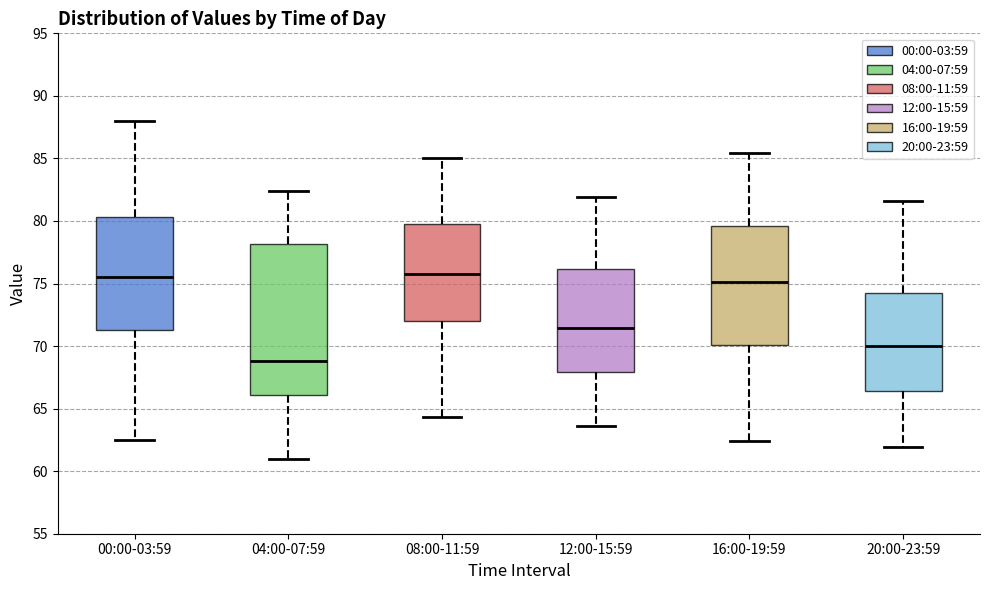

Reading left to right, read every box against the y-axis: the position of its median line, the range the box covers, and the ends of its whiskers. The values are not printed on the chart, so give them approximately, as read against the axis.

00:00-03:59: median 75.5, box 71.5 to 80.5, whiskers 62.5 to 88.0
04:00-07:59: median 69.0, box 66.0 to 78.0, whiskers 61.0 to 82.5
08:00-11:59: median 76.0, box 72.0 to 80.0, whiskers 64.5 to 85.0
12:00-15:59: median 71.5, box 68.0 to 76.0, whiskers 63.5 to 82.0
16:00-19:59: median 75.0, box 70.0 to 79.5, whiskers 62.5 to 85.5
20:00-23:59: median 70.0, box 66.5 to 74.5, whiskers 62.0 to 81.5